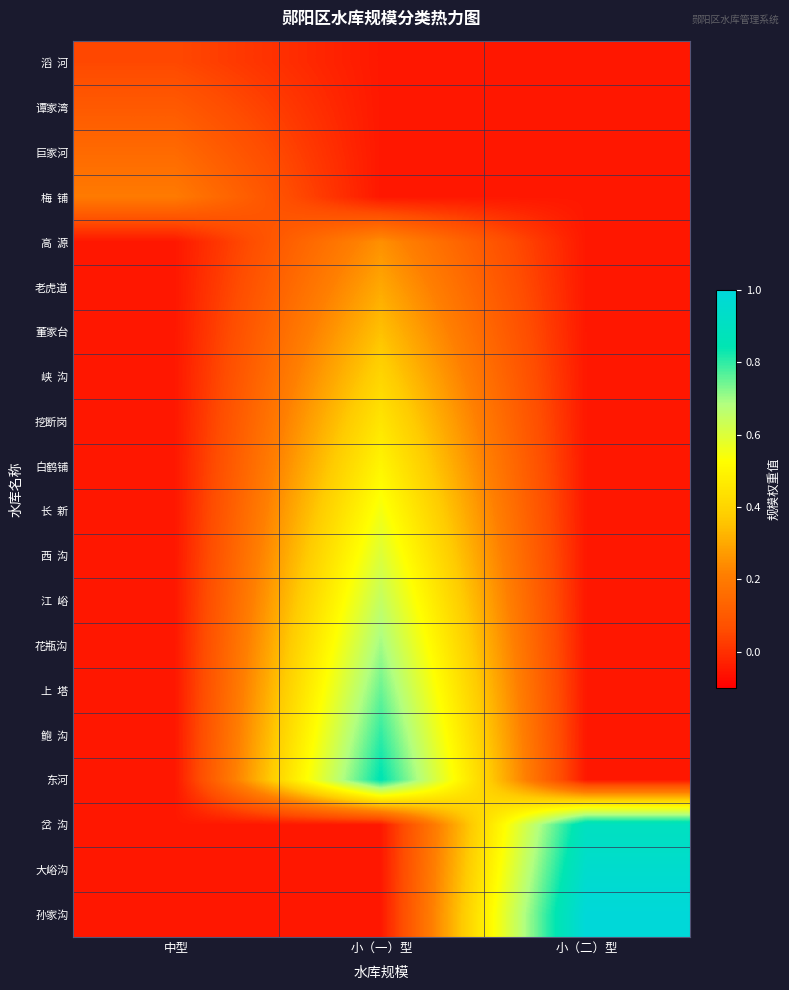

What is the smallest value displayed?

-0.1